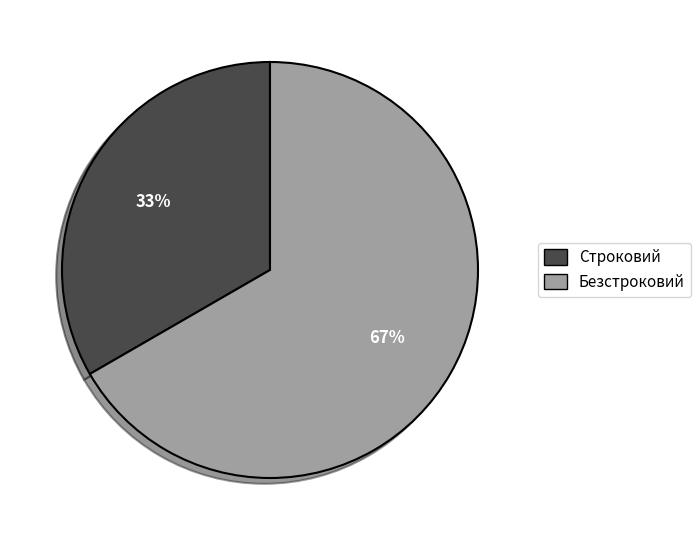

To the nearest percent, what percentage of the pie is Строковий?

33%